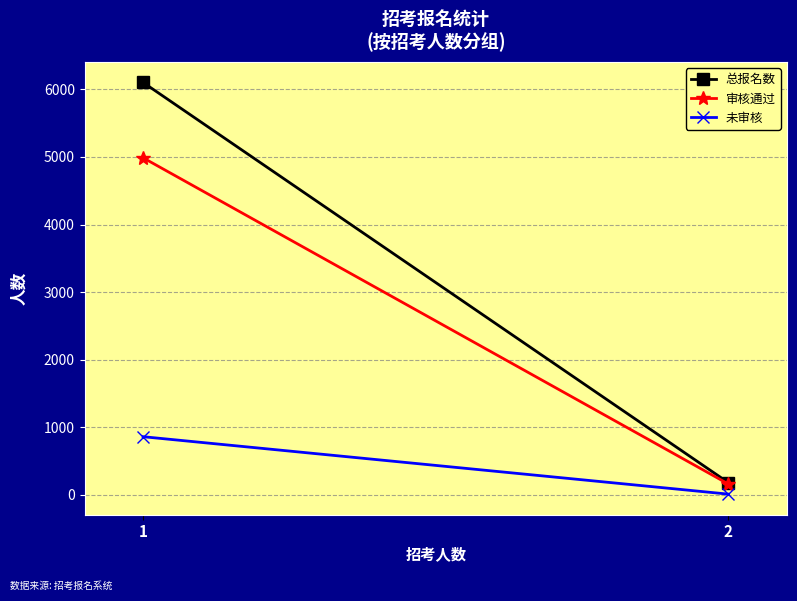

Count the 审核通过 values in the range 159 to 4987.

2